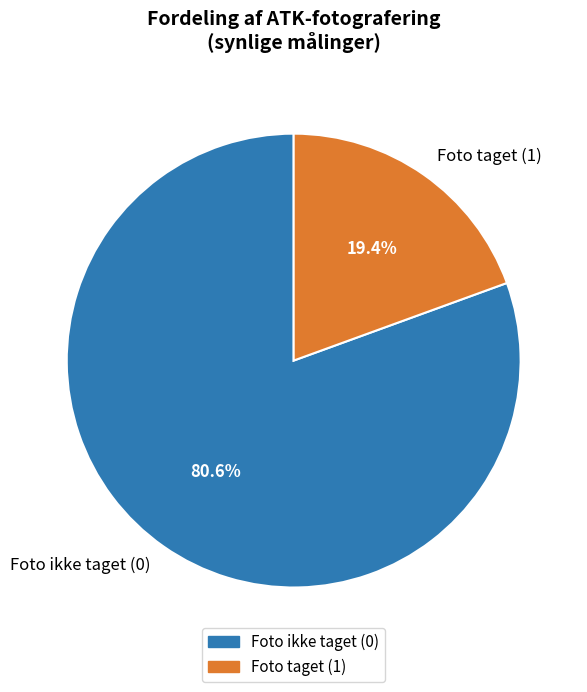

Rank the categories by value from lowest to highest.

Foto taget (1), Foto ikke taget (0)